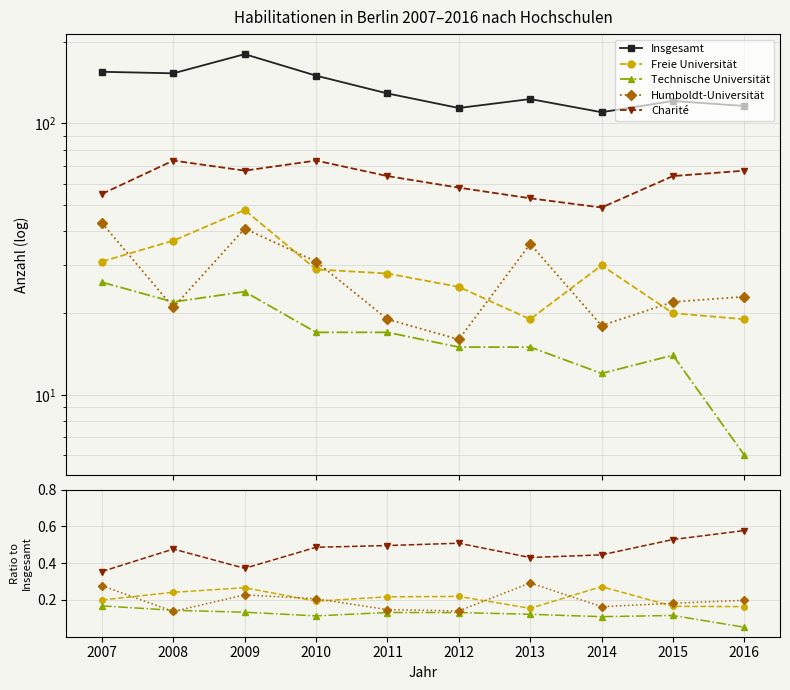

How many interior local valleys does the Insgesamt series have?

3